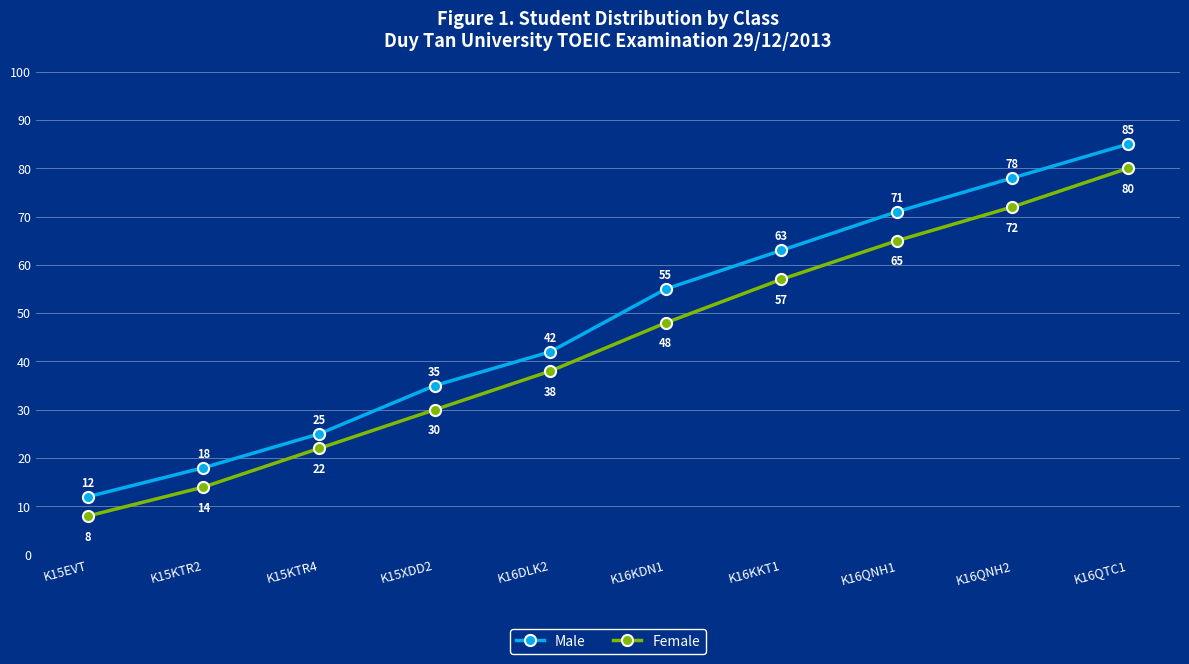

Is the value of Female at K16QNH2 greater than the value of Male at K15XDD2?

Yes